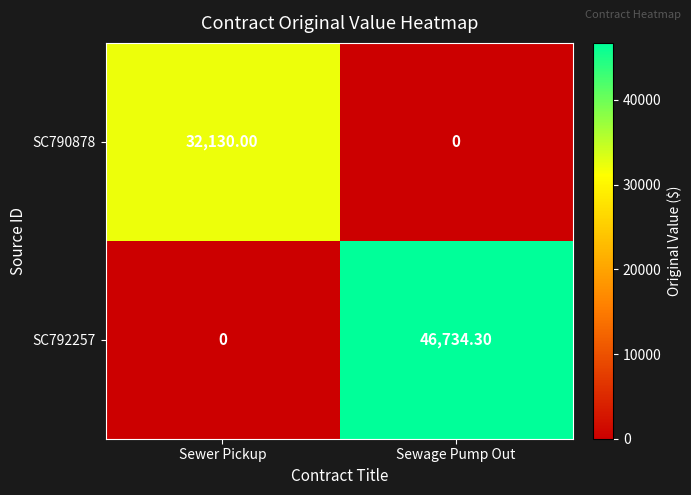

At which label does SC790878 reach its peak?

Sewer Pickup